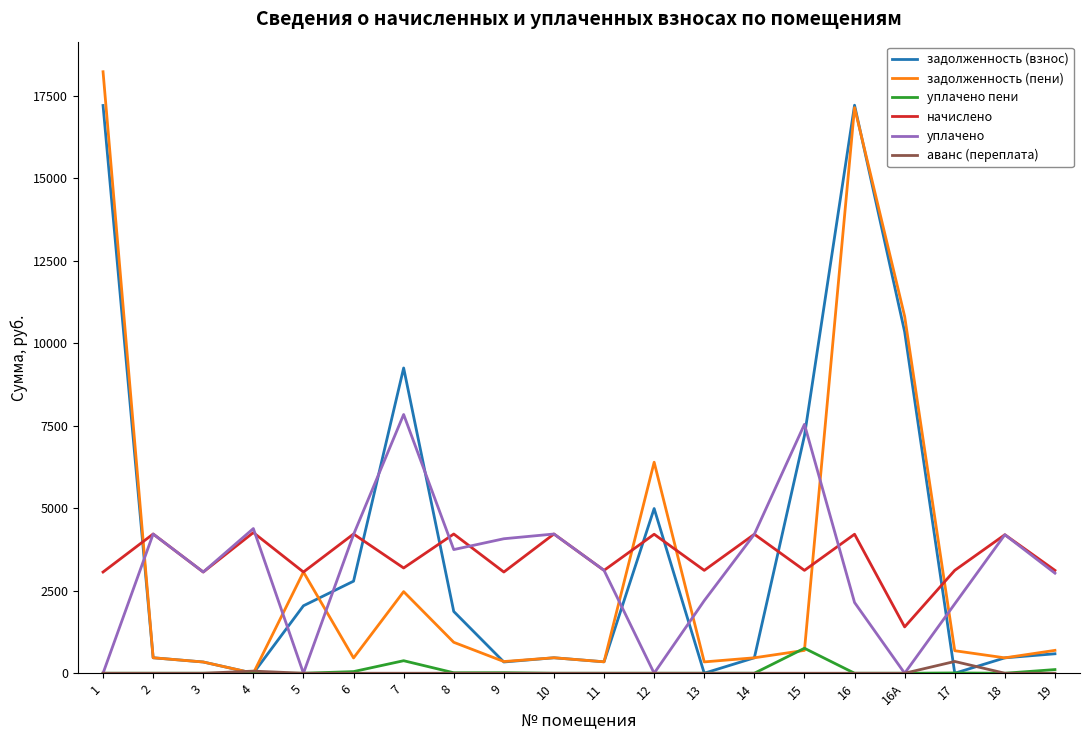

Which series has the largest range (max minus min)?

задолженность (пени)